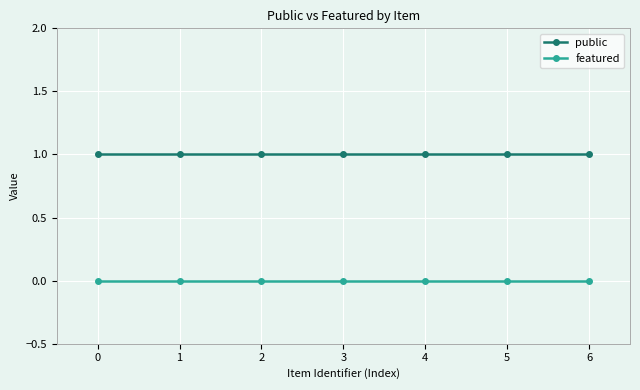

Count the number of categories in the chart.

7